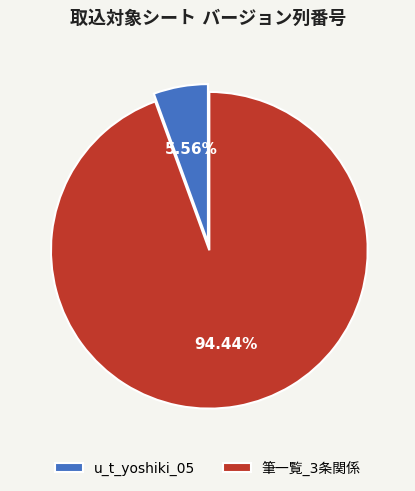

Does any single category account for the majority?

Yes